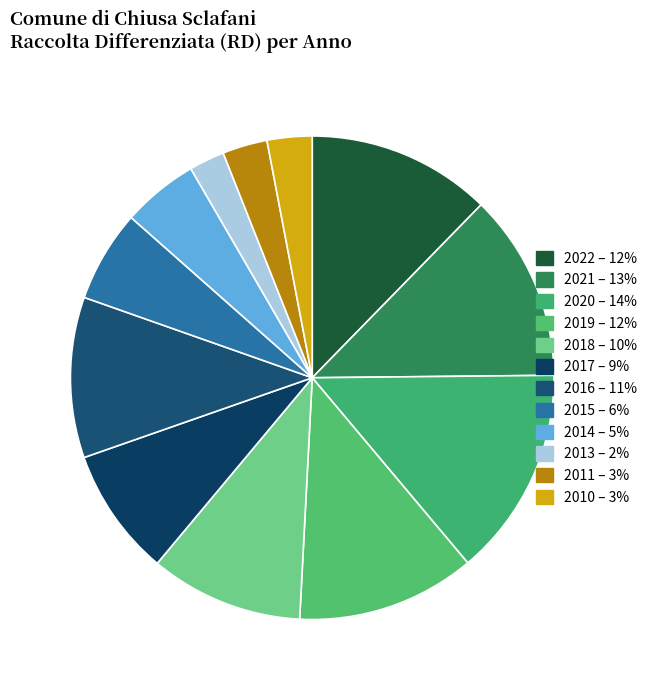

How many slices are in this pie chart?

12